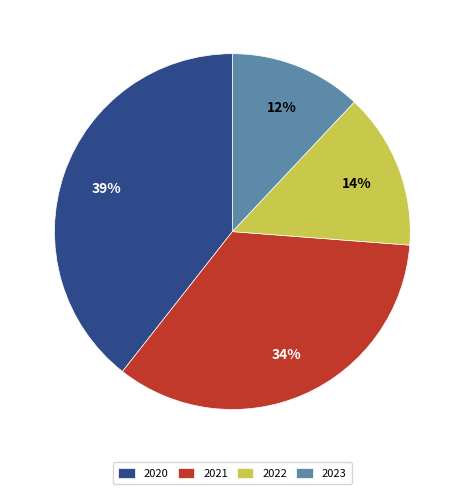

To the nearest percent, what is the difference between the 2021 and 2020 slice percentages?

5%